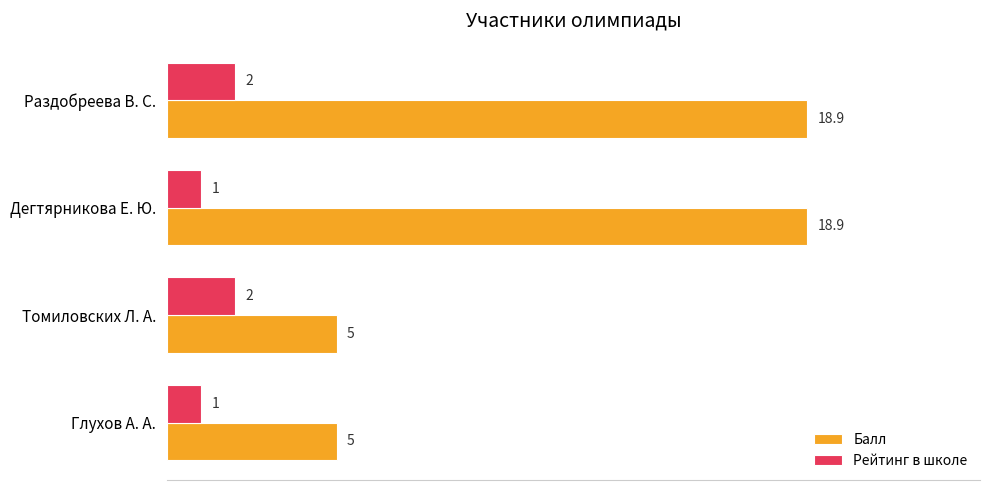

Is it true that Балл equals 31.3 at Дегтярникова Е. Ю.?

False